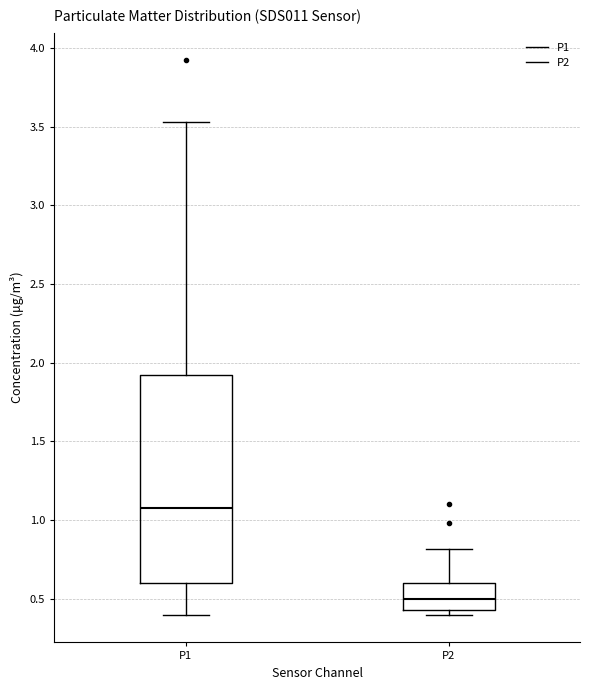

Reading left to right, read every box against the y-axis: the position of its median line, the range the box covers, and the ends of its whiskers. The values are not printed on the chart, so give them approximately, as read against the axis.

P1: median 1.10, box 0.60 to 1.90, whiskers 0.40 to 3.55
P2: median 0.50, box 0.45 to 0.60, whiskers 0.40 to 0.80